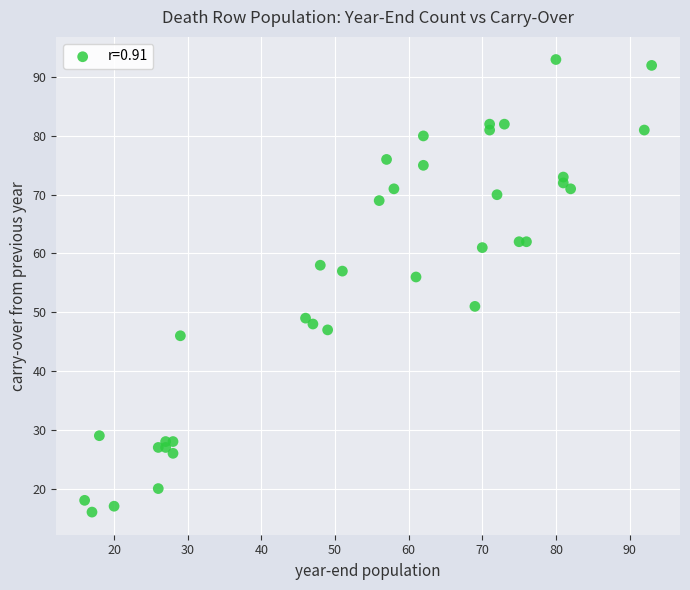

What Y value in the scatter plot is closest to 54?

56